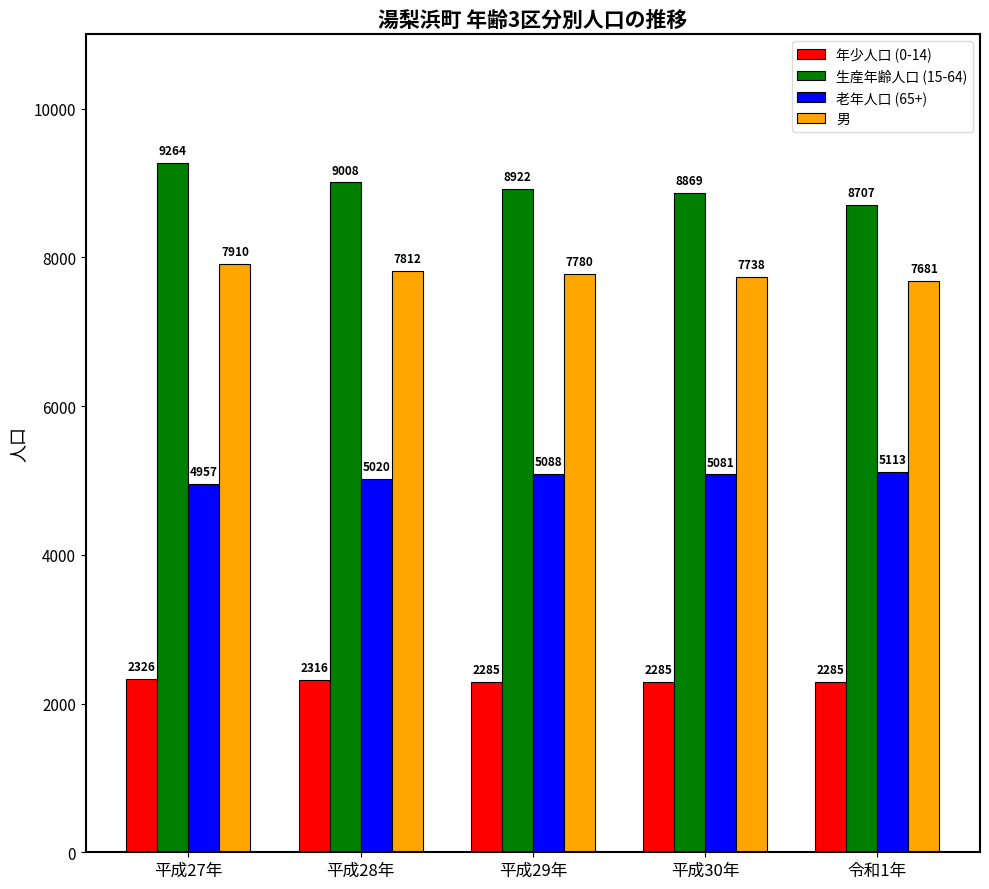

What is the label of the 4th bar from the left?

平成30年